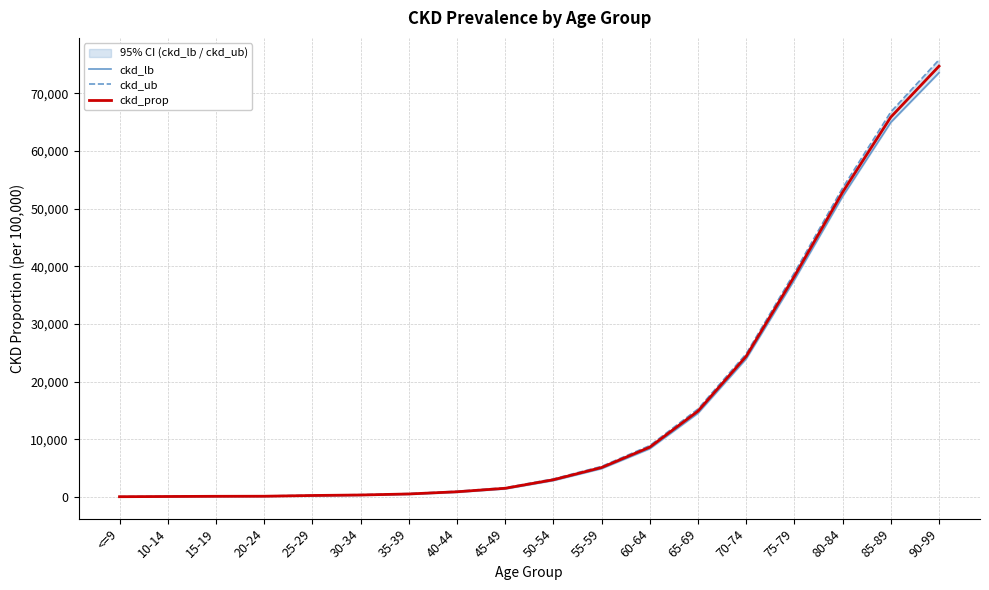

The value of ckd_prop at 25-29 is 255.6. True or false?

True